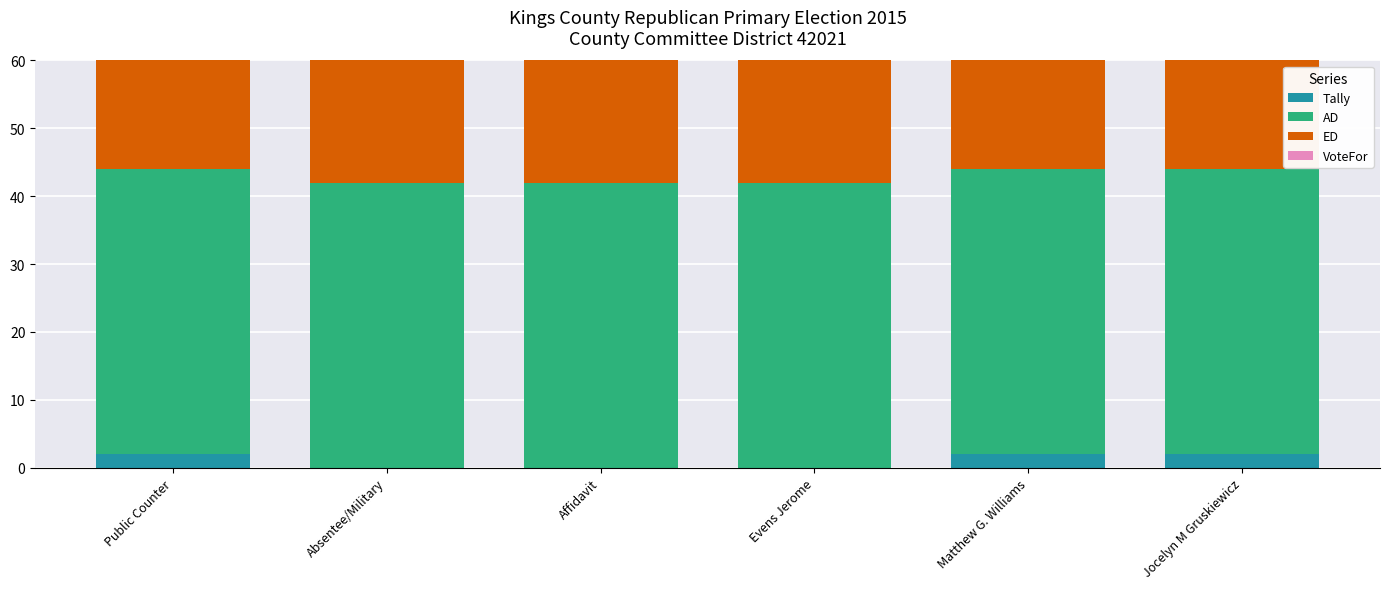

What is the spread (max minus min) of values at Matthew G. Williams?

40